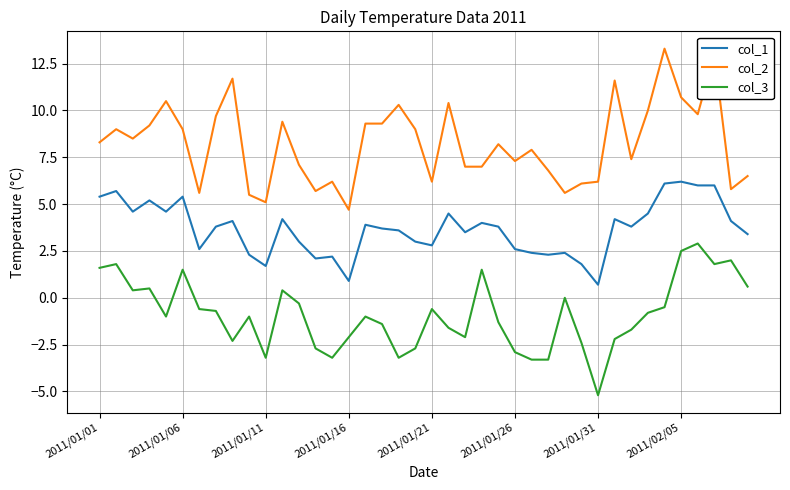

True or false: col_1 and col_3 cross at least once.

False